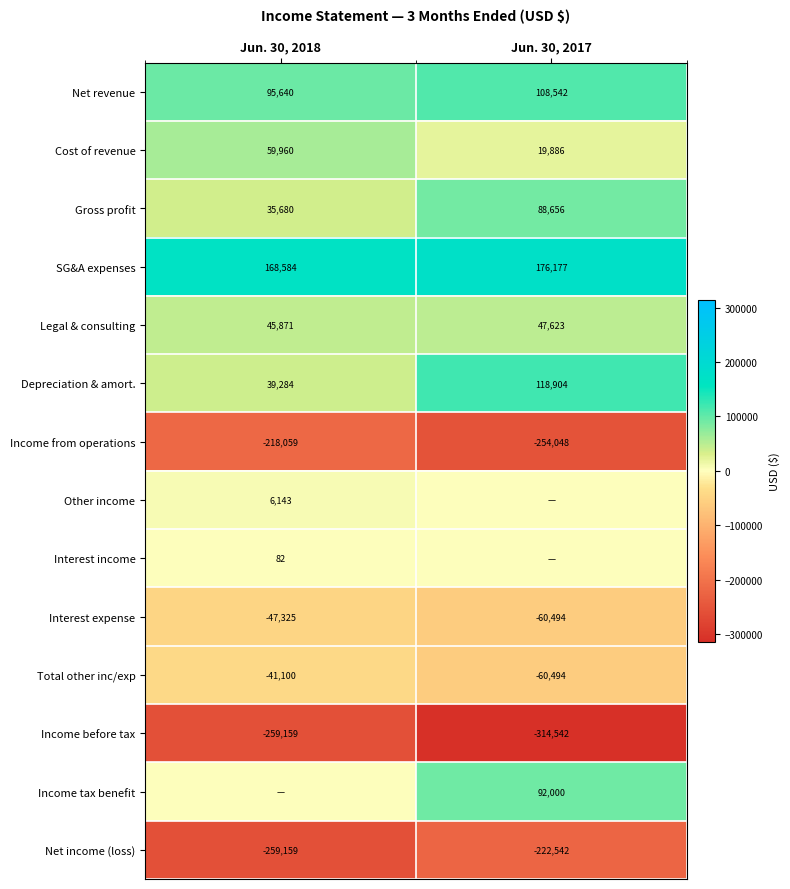

The Depreciation & amort. series shows 43859 at Jun. 30, 2017. True or false?

False